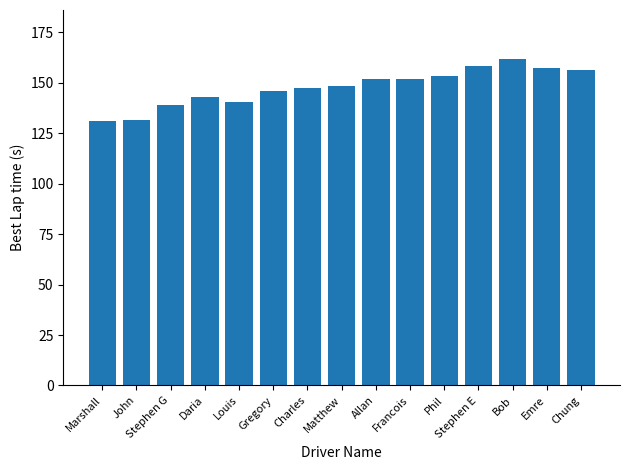

What is the difference between the values at Allan and Matthew?

3.8